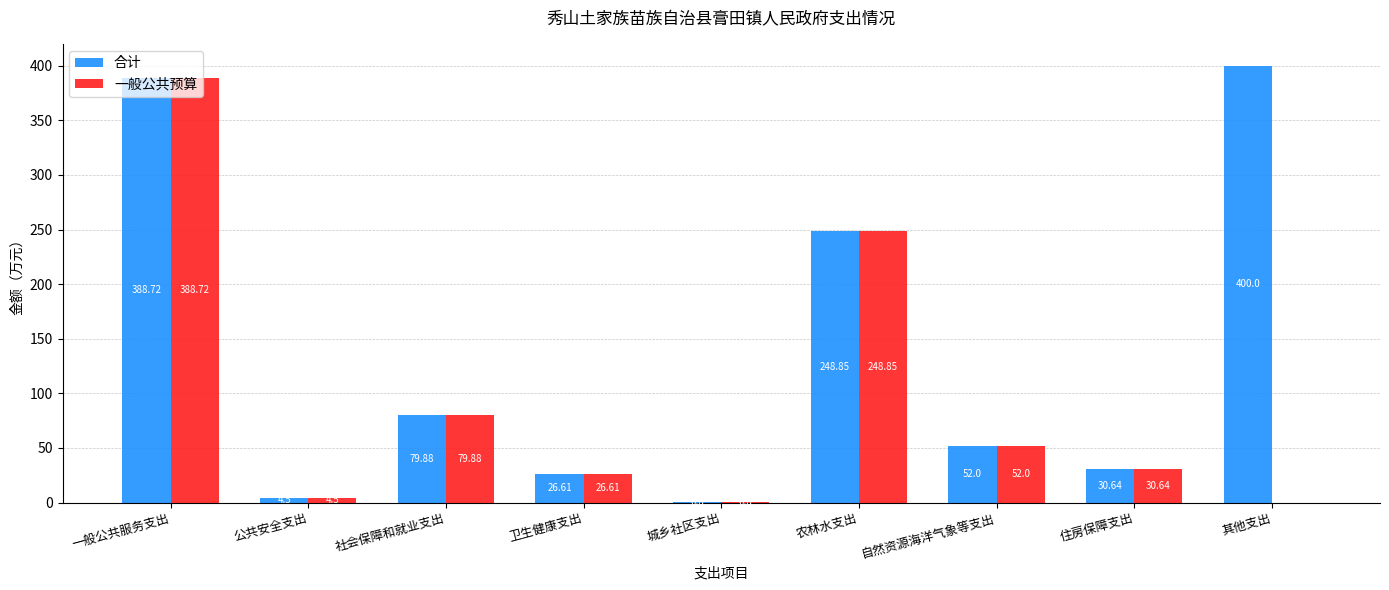

The value of 一般公共预算 at 其他支出 is 0.0. True or false?

True